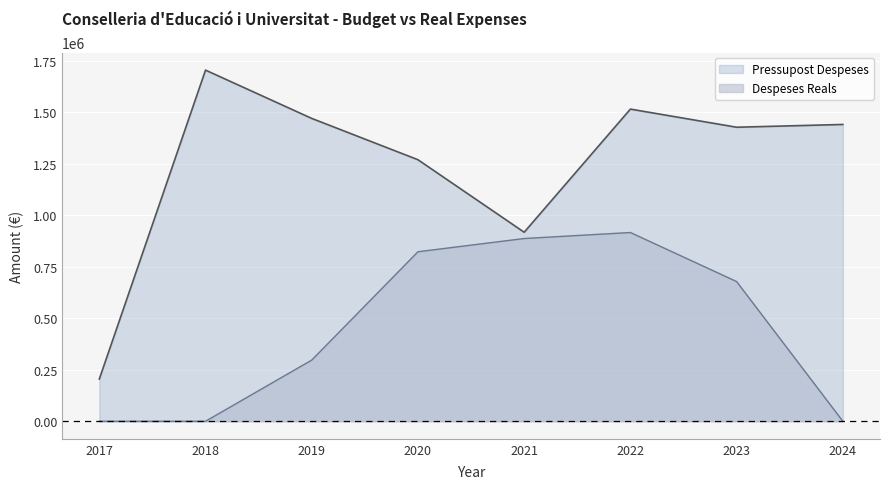

Reading left to right, list all the values displayed in this chart.

Pressupost Despeses: 205000.0	1705000.0	1470440.0	1269843.0	917770.0	1515689.0	1427635.0	1441095.0
Despeses Reals: 0.0	0.0	296942.4	823017.3	887262.5	916421.2	678304.4	0.0